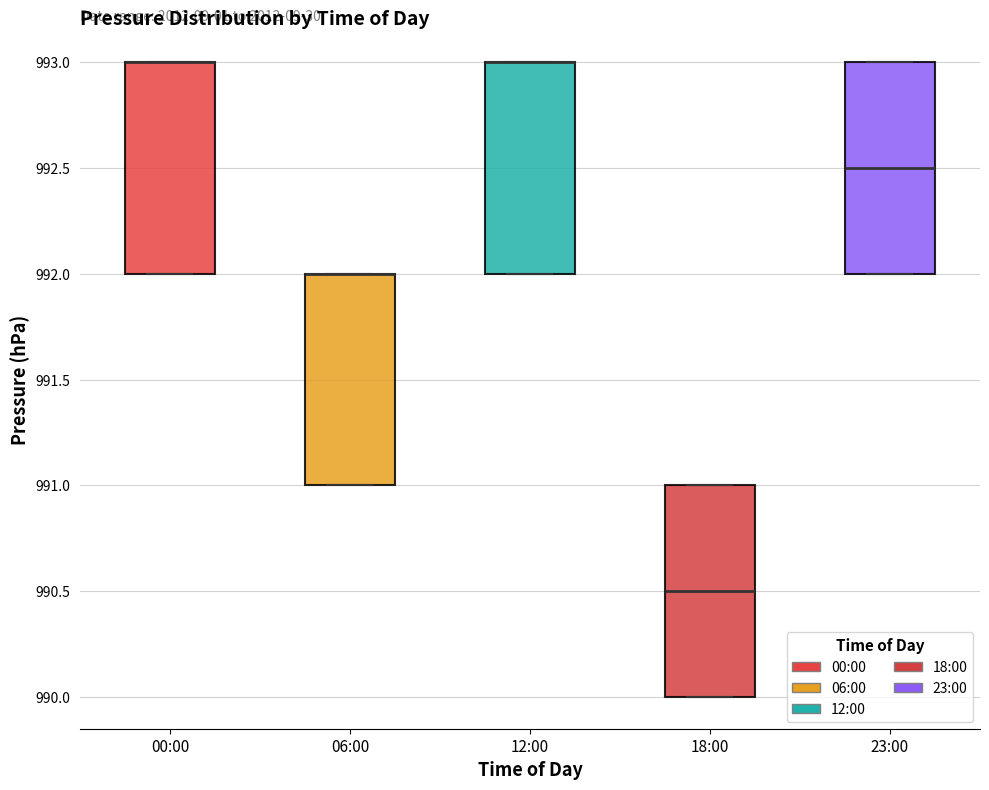

Where is the upper edge of the box for 23:00 on the y-axis? The values are not printed on the chart, so give them approximately, as read against the axis.

993.0